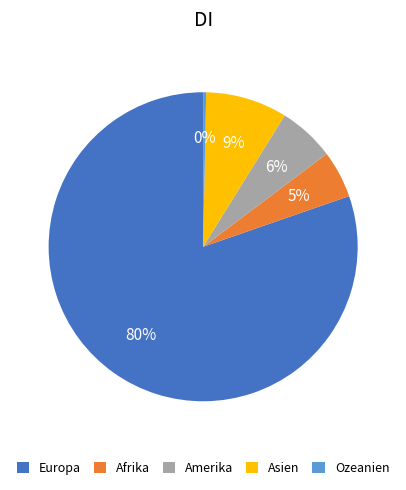

What is the smallest slice in the pie chart?

Ozeanien